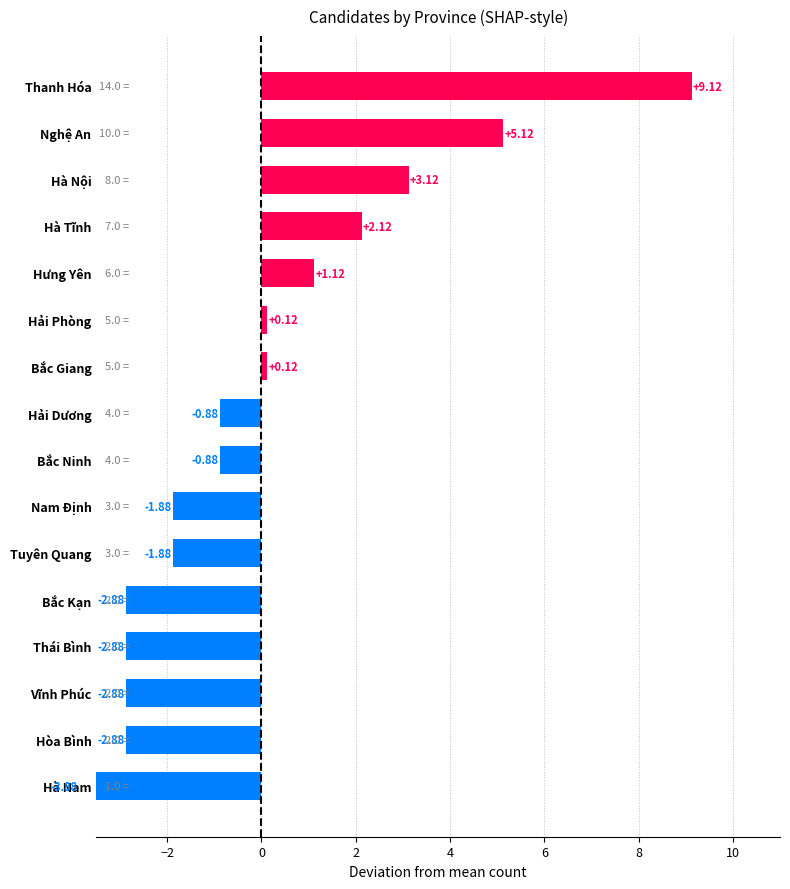

What is the greatest value displayed?

9.1